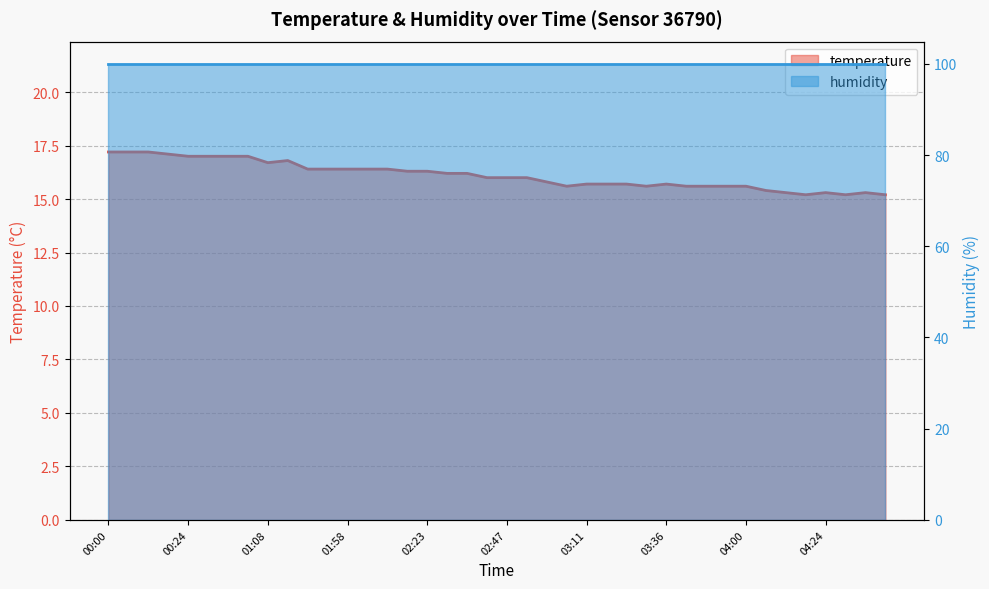

What is the label of the 29th point from the right?

01:52